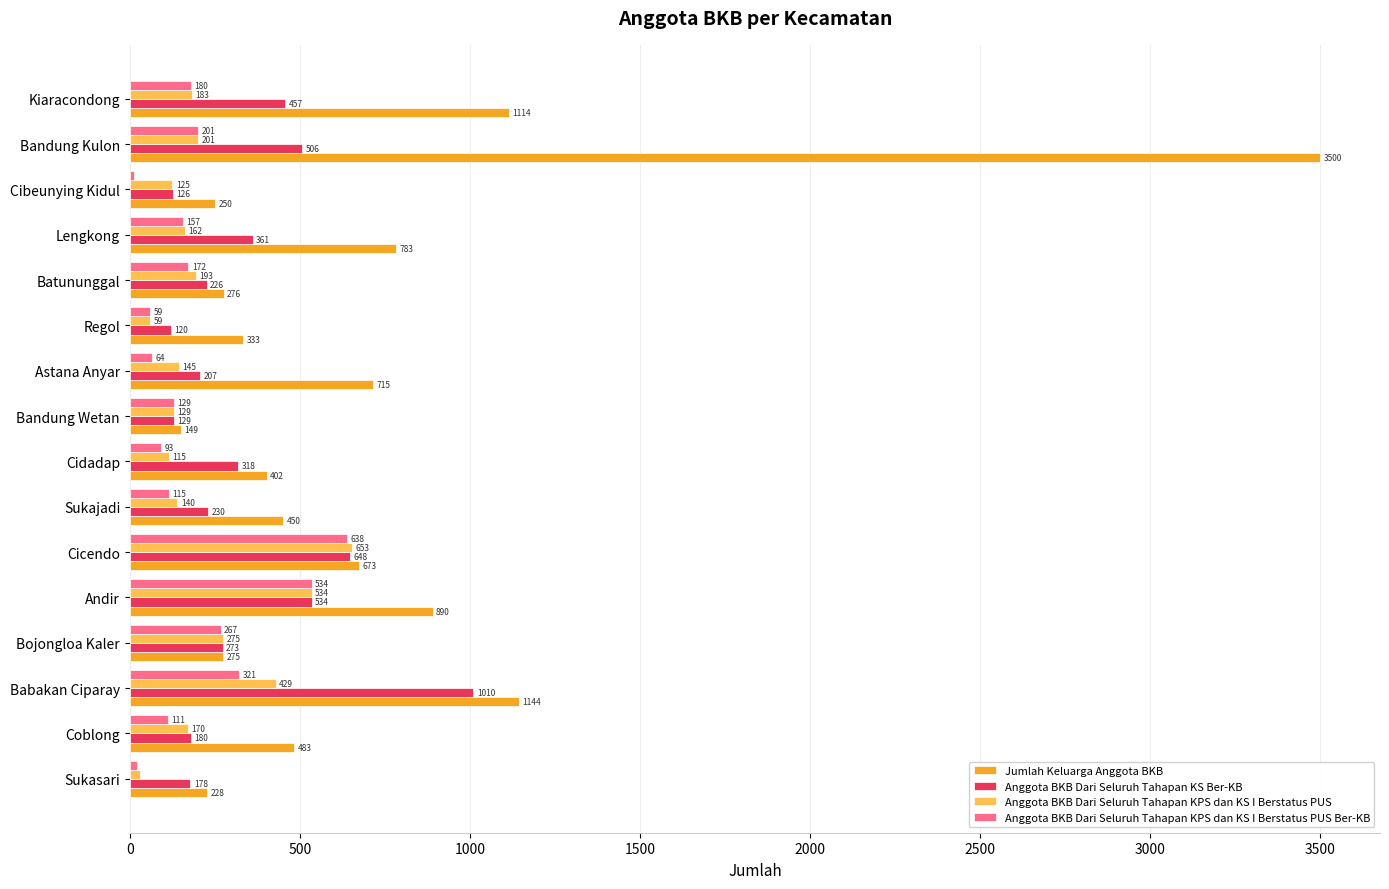

What is the difference between the highest and lowest values at Cicendo?

35